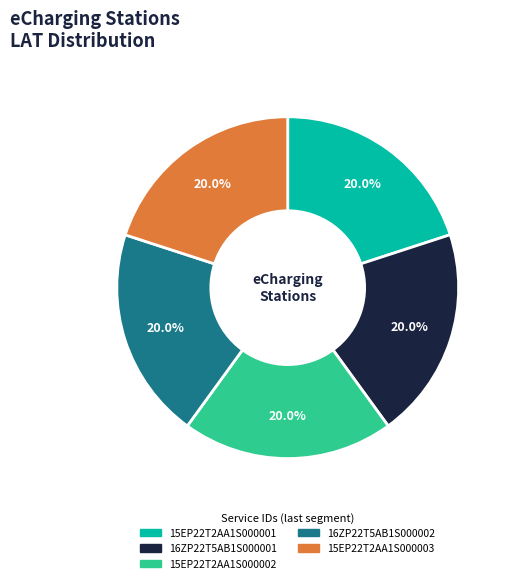

Is there any slice that represents more than half of the pie?

No